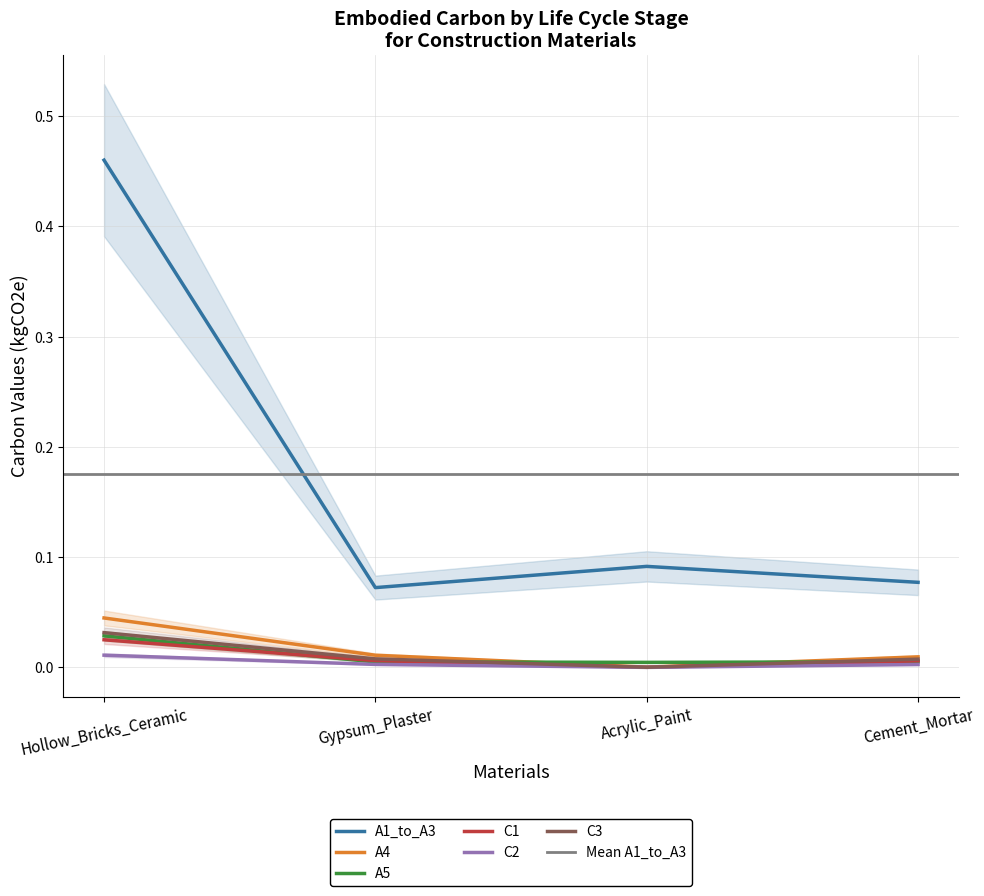

Reading left to right, what are all the values shown in this chart?

A1_to_A3: 0.5	0.1	0.1	0.1
A4: 0.0	0.0	0.0	0.0
A5: 0.0	0.0	0.0	0.0
C1: 0.0	0.0	0.0	0.0
C2: 0.0	0.0	0.0	0.0
C3: 0.0	0.0	0.0	0.0